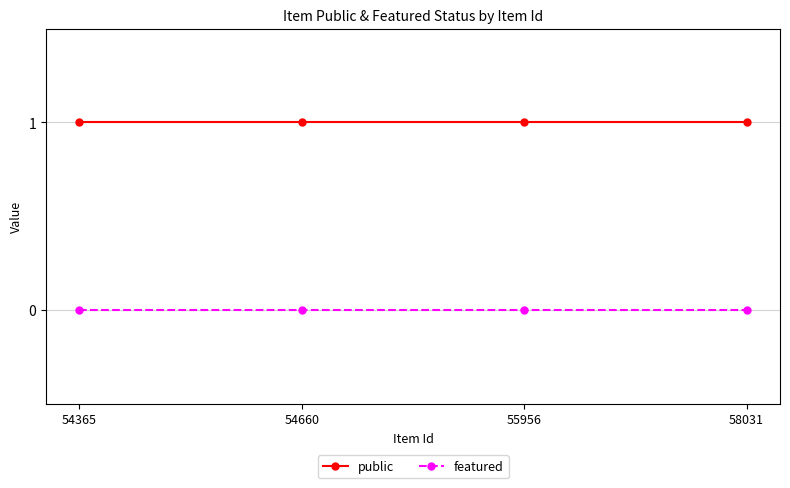

Does the chart display data point markers on the line(s)?

Yes